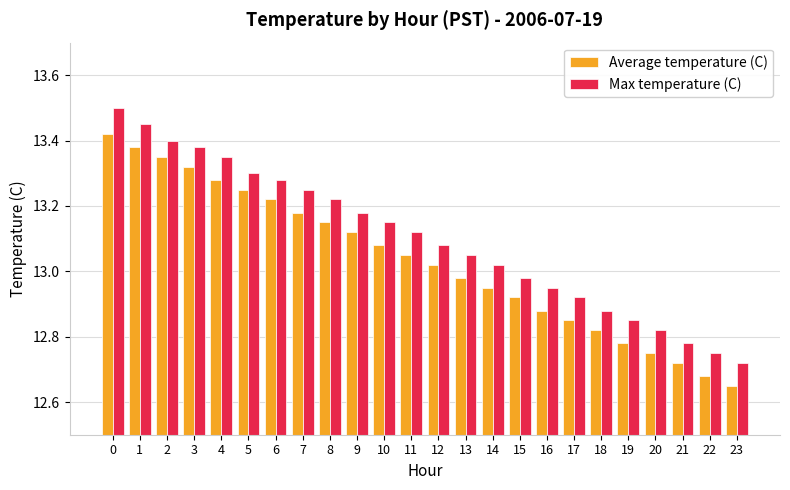

Is the value of Max temperature (C) at 8 greater than the value of Average temperature (C) at 0?

No